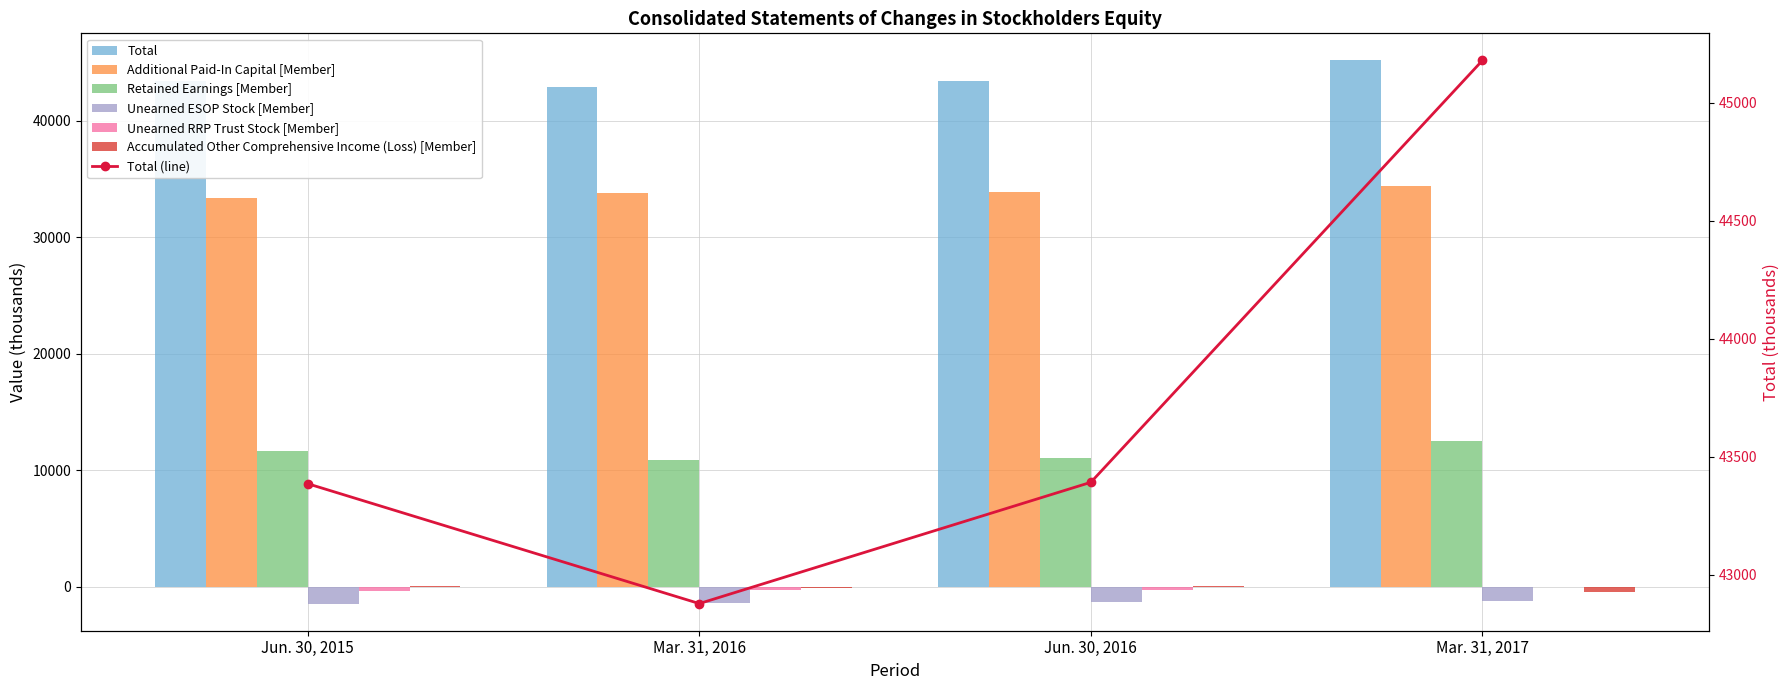

Between Mar. 31, 2016 and Mar. 31, 2017, which is larger?

Mar. 31, 2017